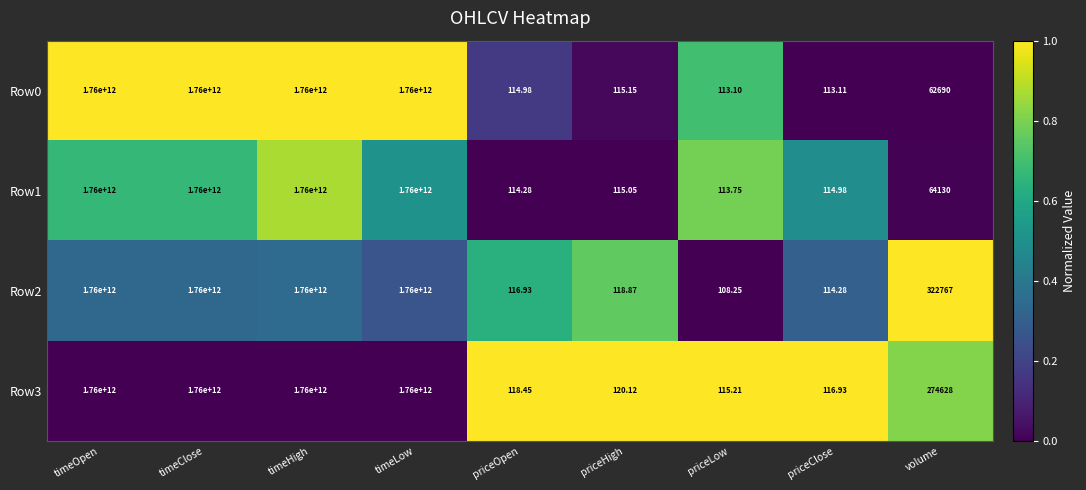

At which label is Row1 closest to 880000000056?

volume